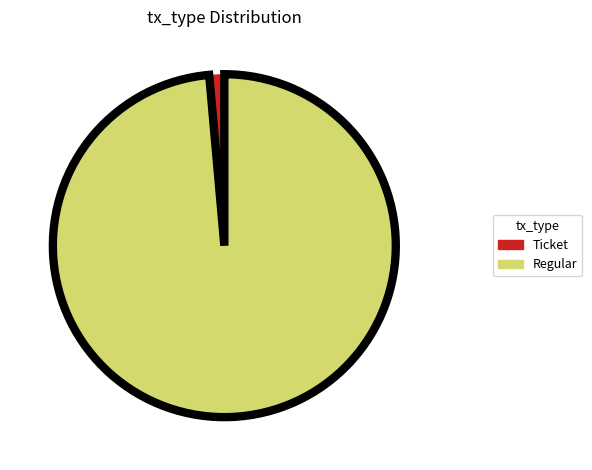

True or false: Ticket accounts for 11% of the total.

False